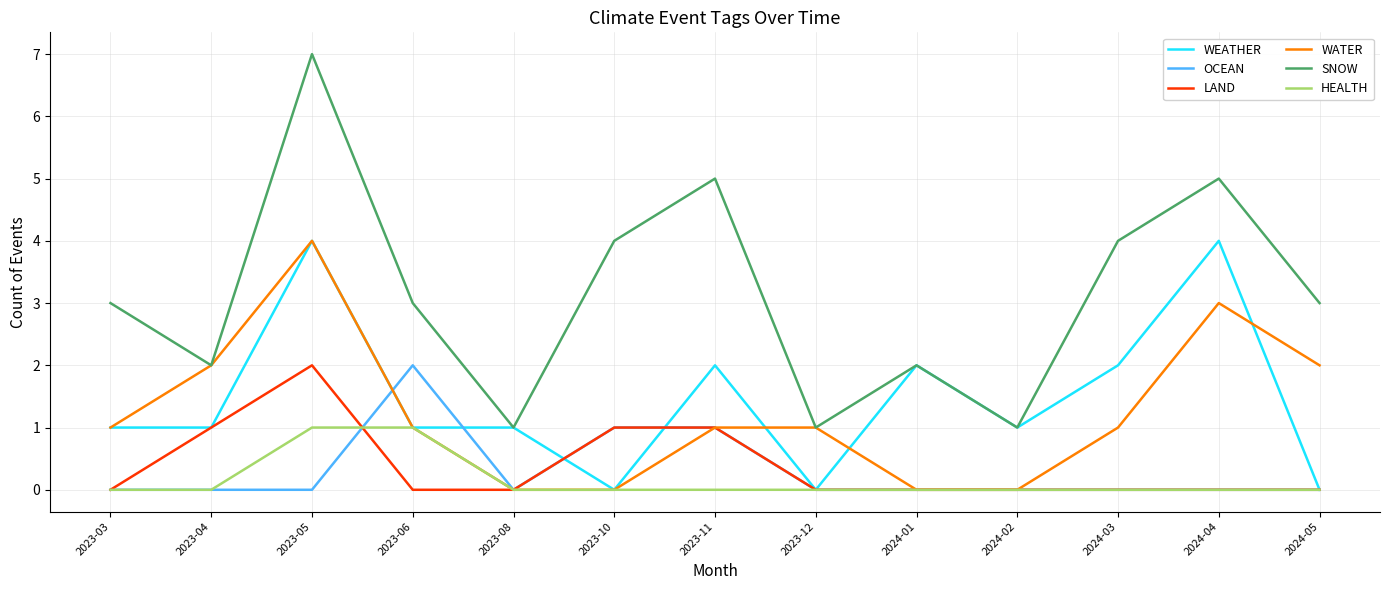

Between 2023-10 and 2024-02, which series saw the biggest shift?

SNOW